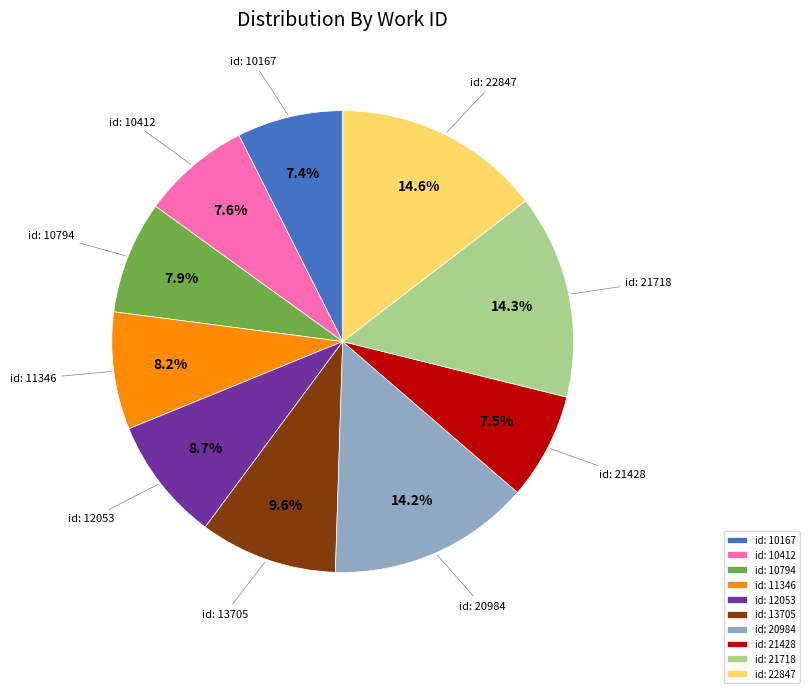

What is the ratio of the value at id: 10794 to the value at id: 21428?

1.1